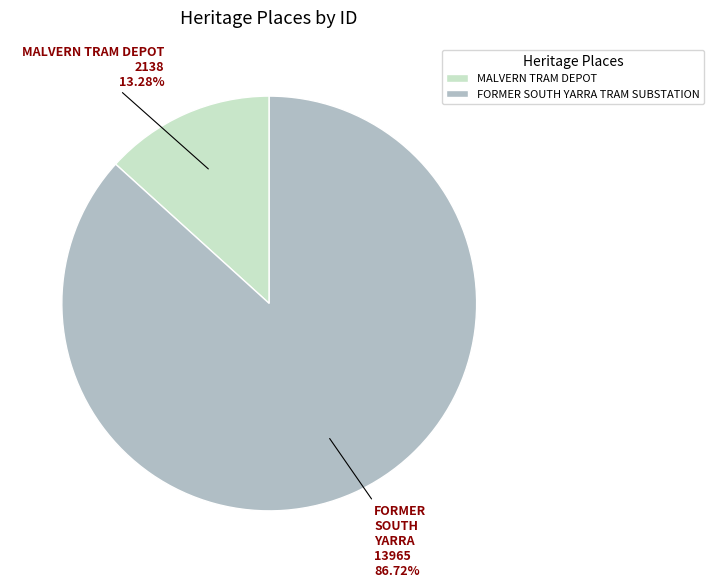

Combined, do MALVERN TRAM DEPOT and FORMER SOUTH YARRA TRAM SUBSTATION account for over 50%?

Yes